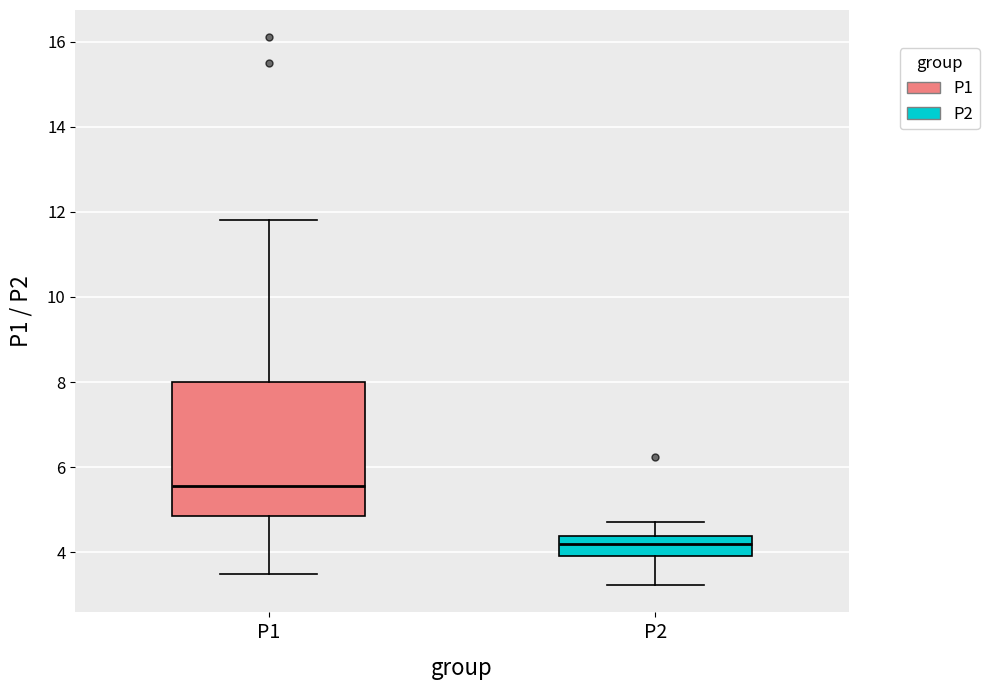

Reading left to right, read every box against the y-axis: the position of its median line, the range the box covers, and the ends of its whiskers. The values are not printed on the chart, so give them approximately, as read against the axis.

P1: median 5.6, box 4.8 to 8.0, whiskers 3.6 to 11.8
P2: median 4.2, box 4.0 to 4.4, whiskers 3.2 to 4.8